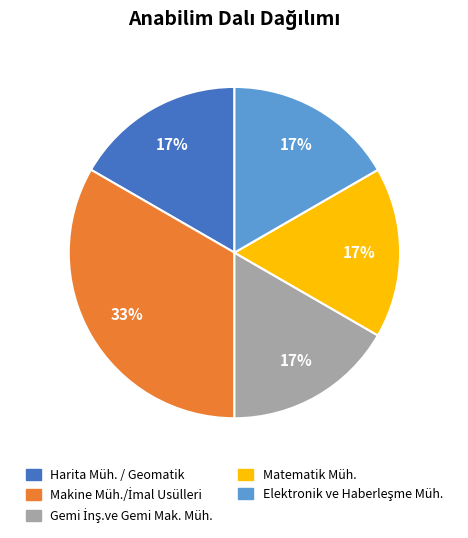

True or false: Matematik Müh. accounts for 17% of the total.

True